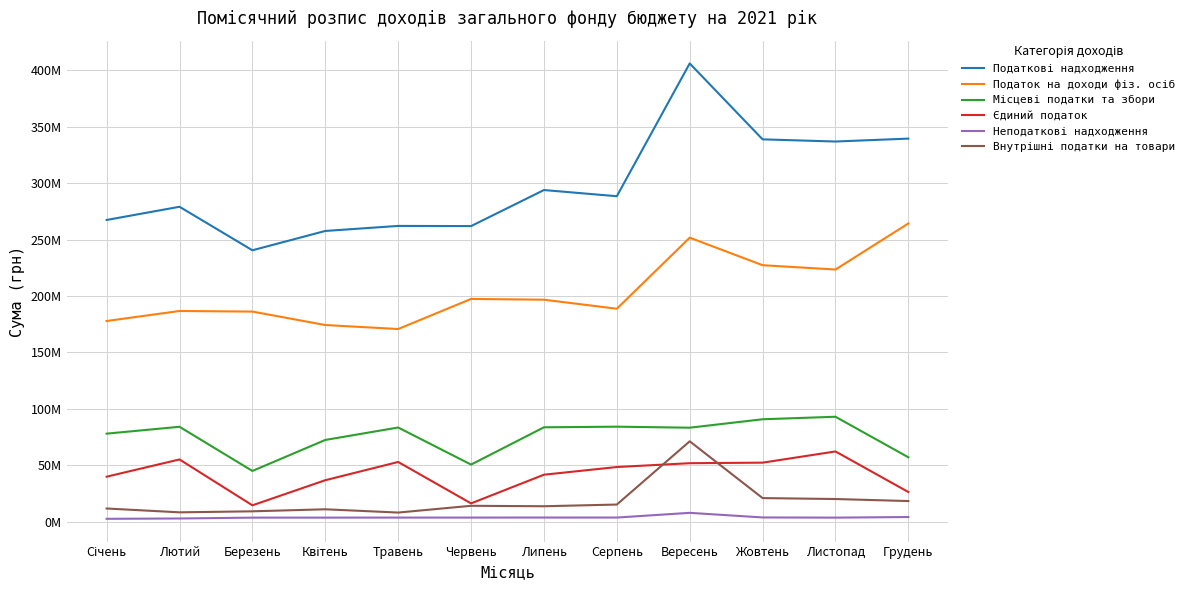

Does the chart display data point markers on the line(s)?

No